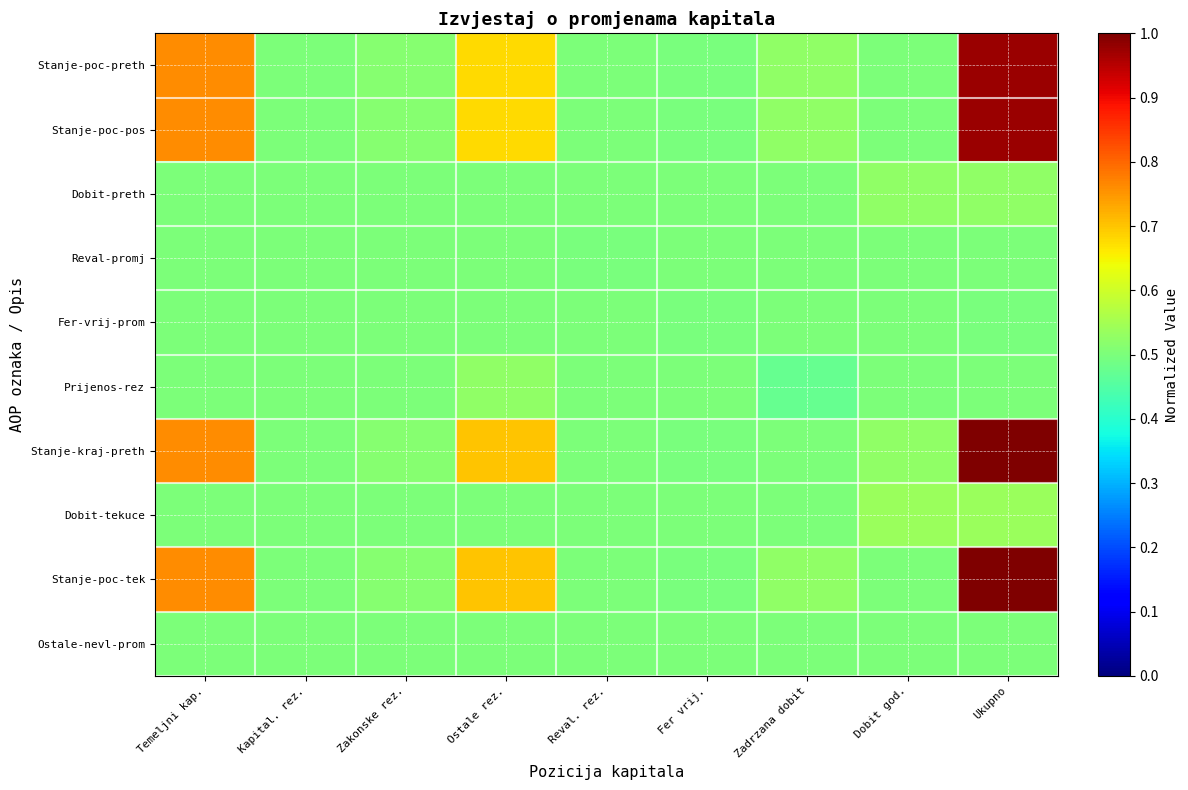

What is the greatest value displayed?

1.0